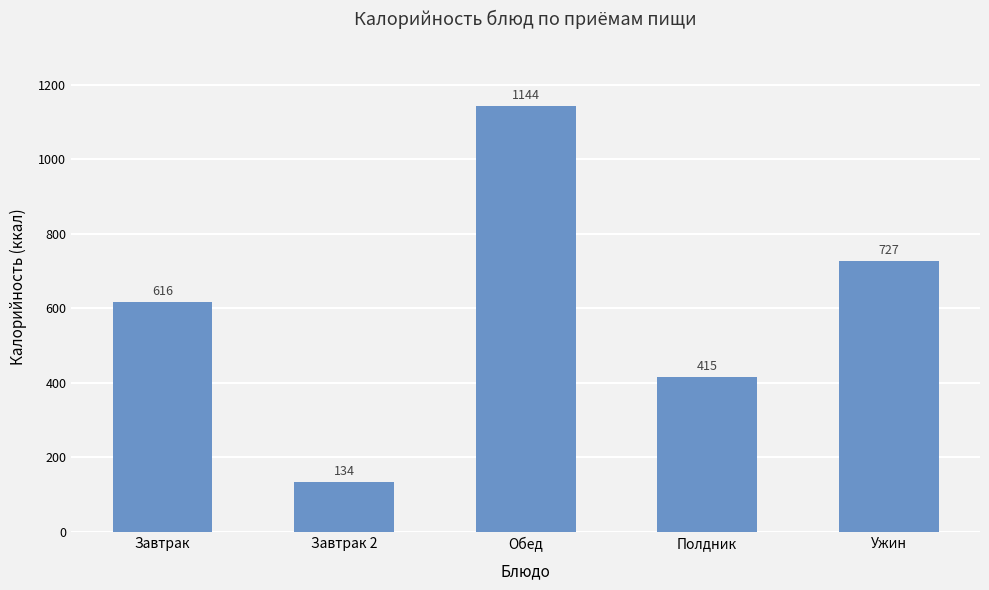

What is the difference between the values at Завтрак 2 and Завтрак?

482.0